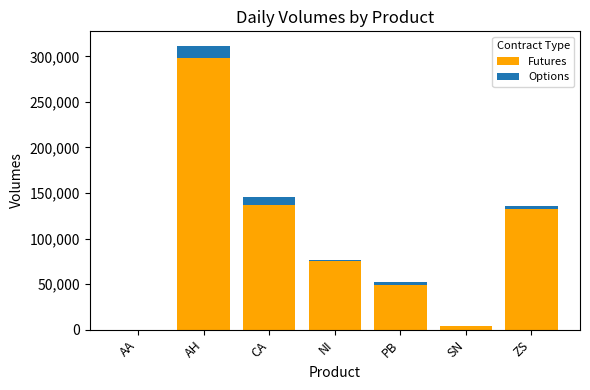

Are the bars horizontal?

No